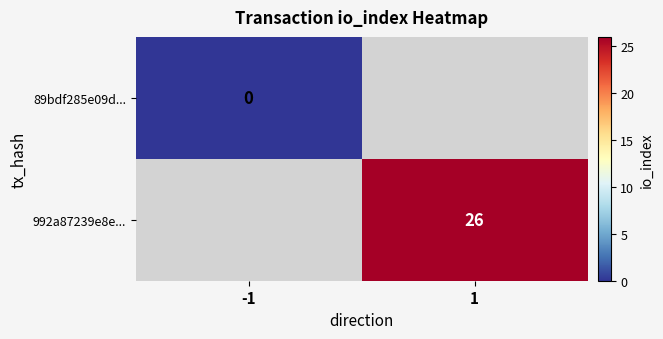

True or false: 992a87239e8e... has a value of 26 at 1.

True